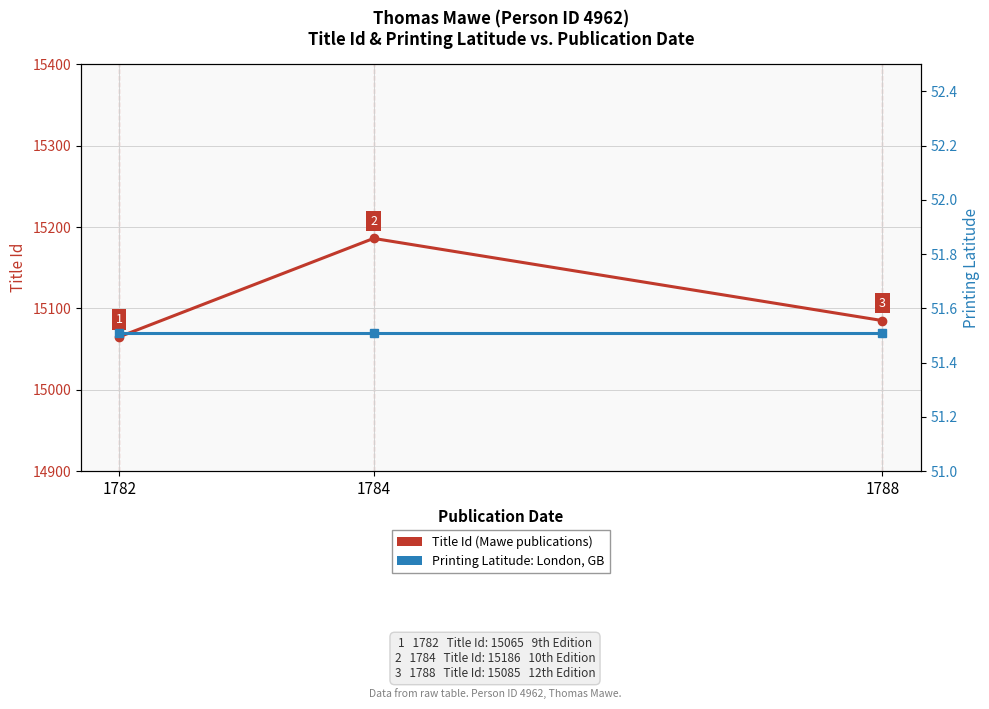

At which label is Title Id closest to 15125?

1788